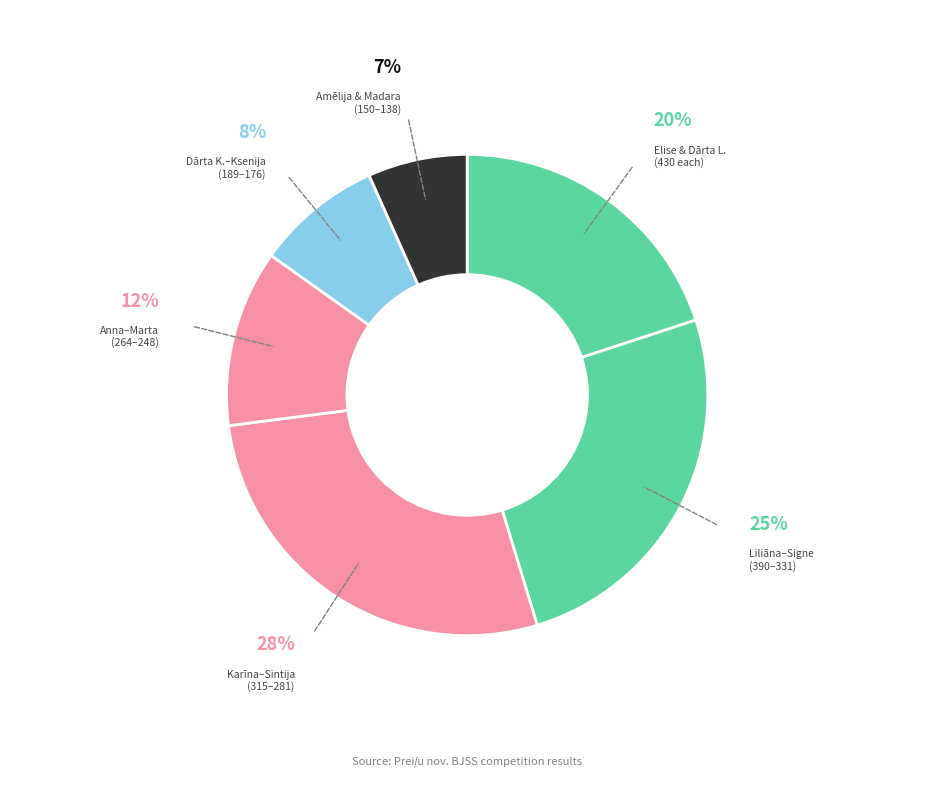

To the nearest percent, what is the average slice percentage?

17%